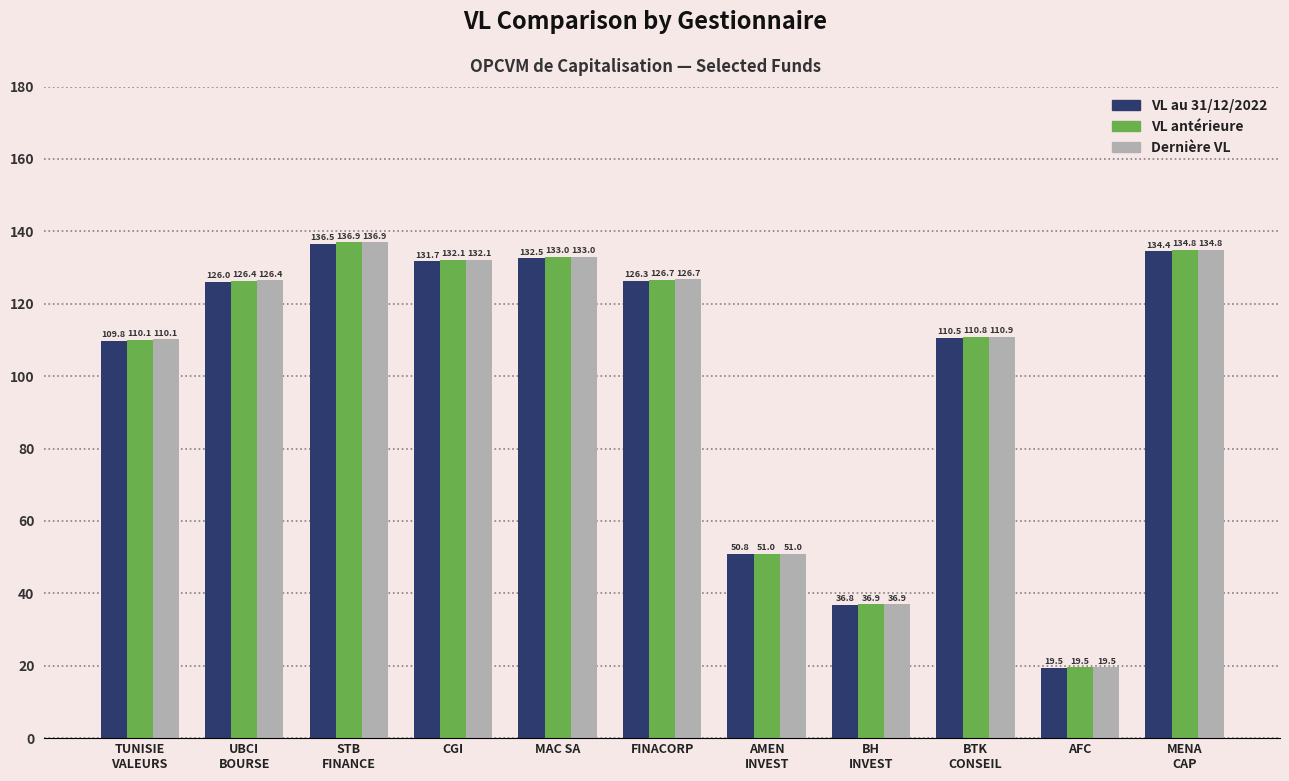

What is the maximum value shown in the chart?

136.9